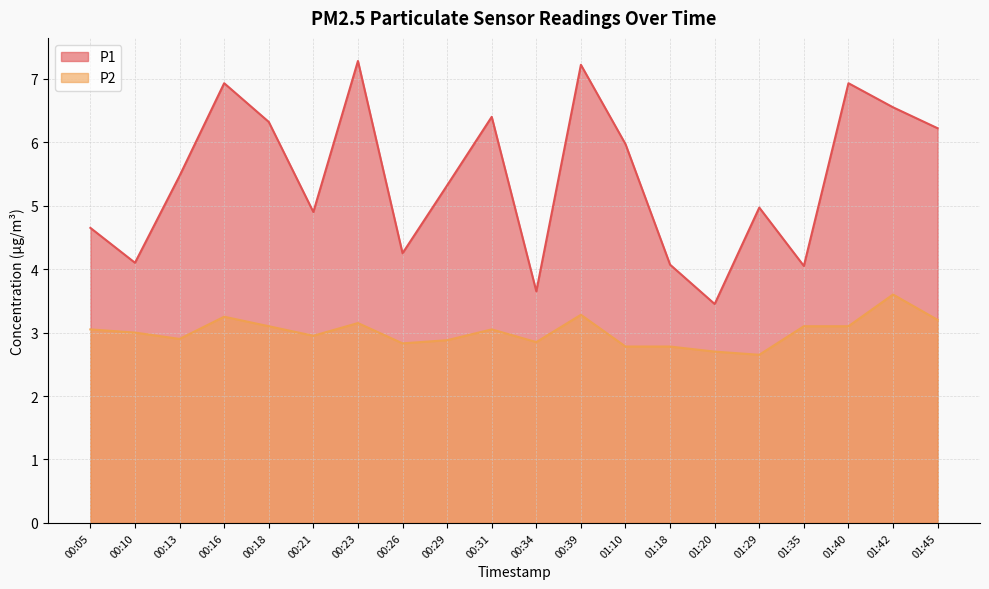

At which category is the sum across all series the highest?

00:39